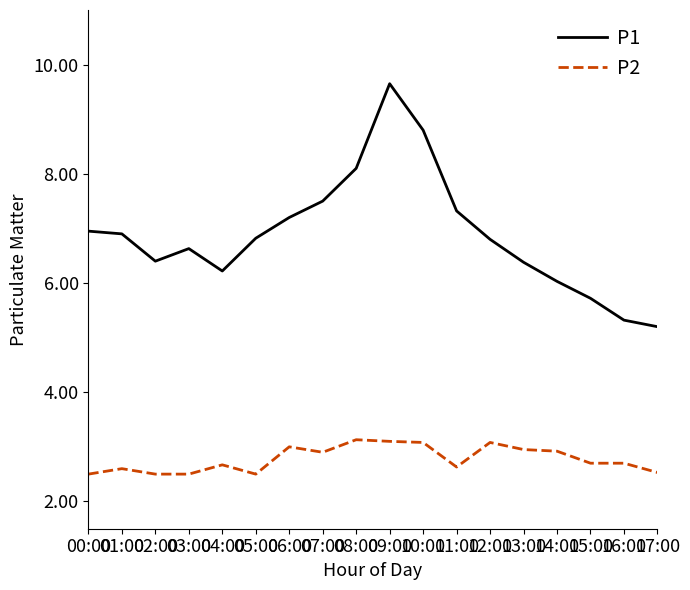

What position from the left is 05:00?

6